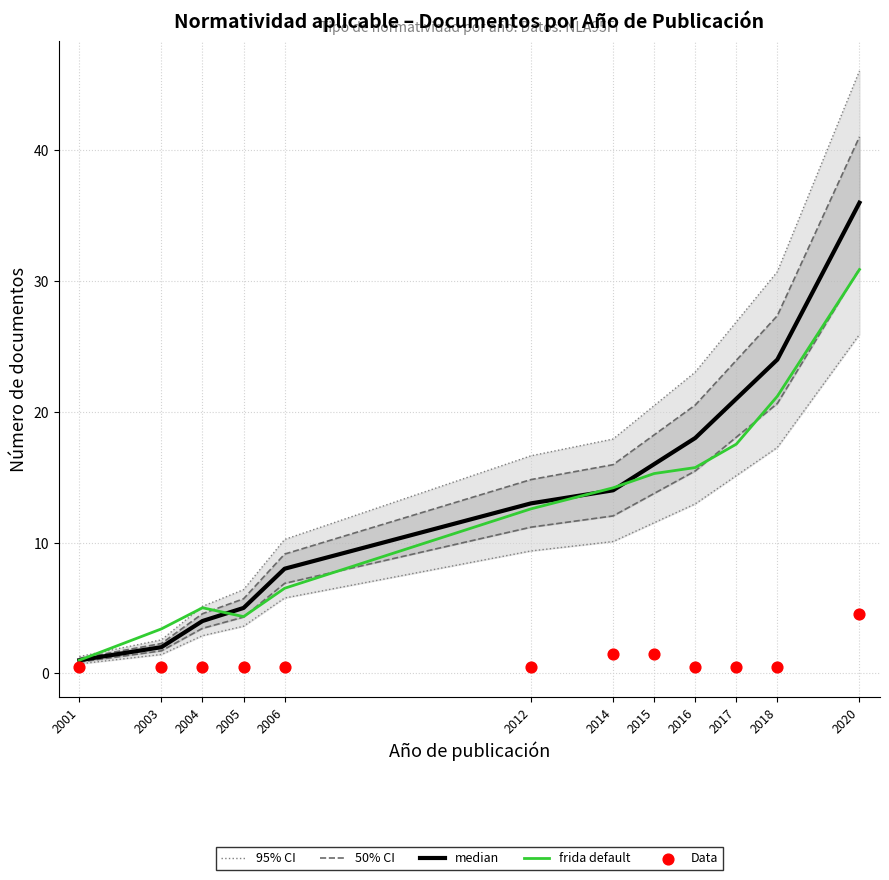

Which series has the widest spread of Y values?

median